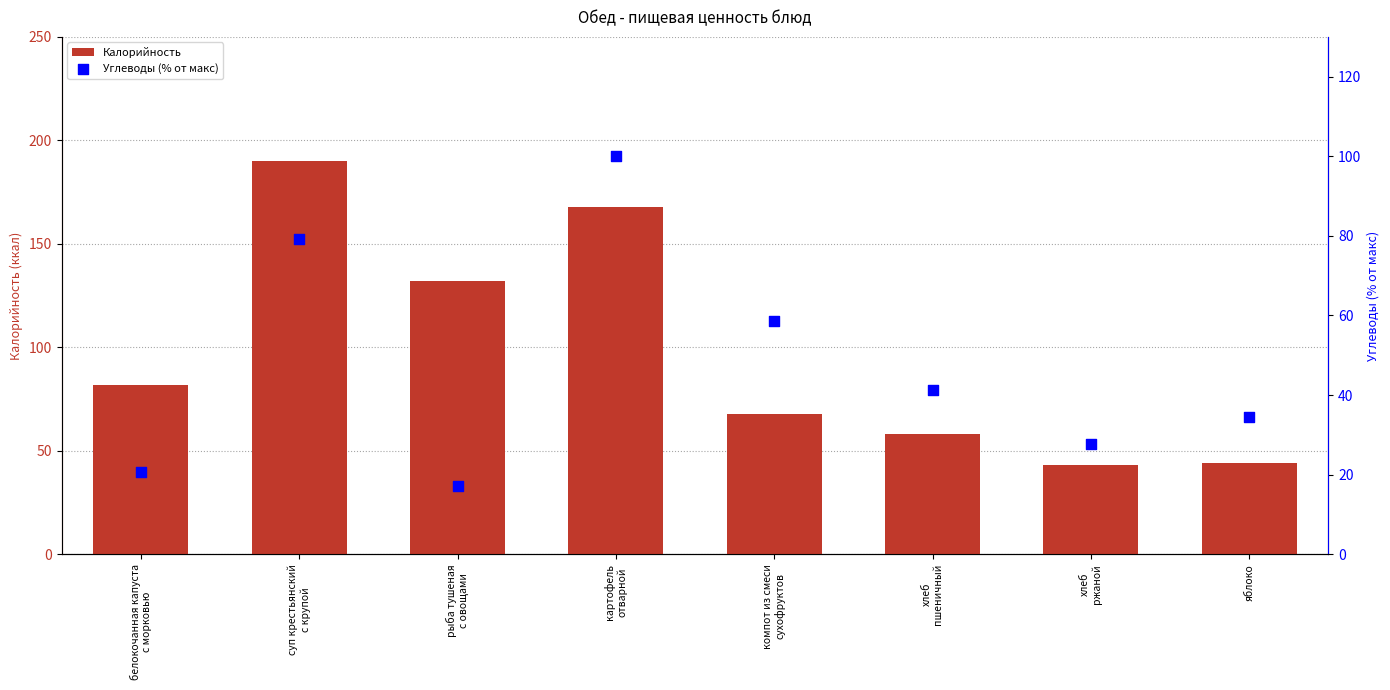

Which series has the largest total across all categories?

Калорийность